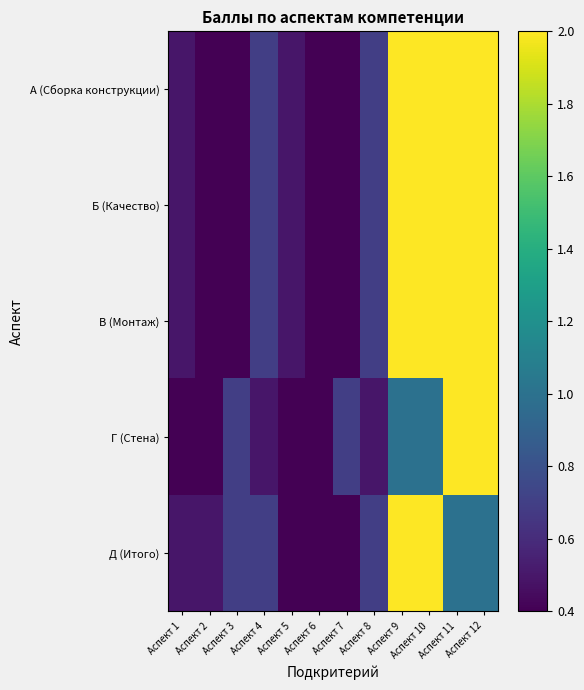

Which label corresponds to the smallest value in the chart?

Аспект 2